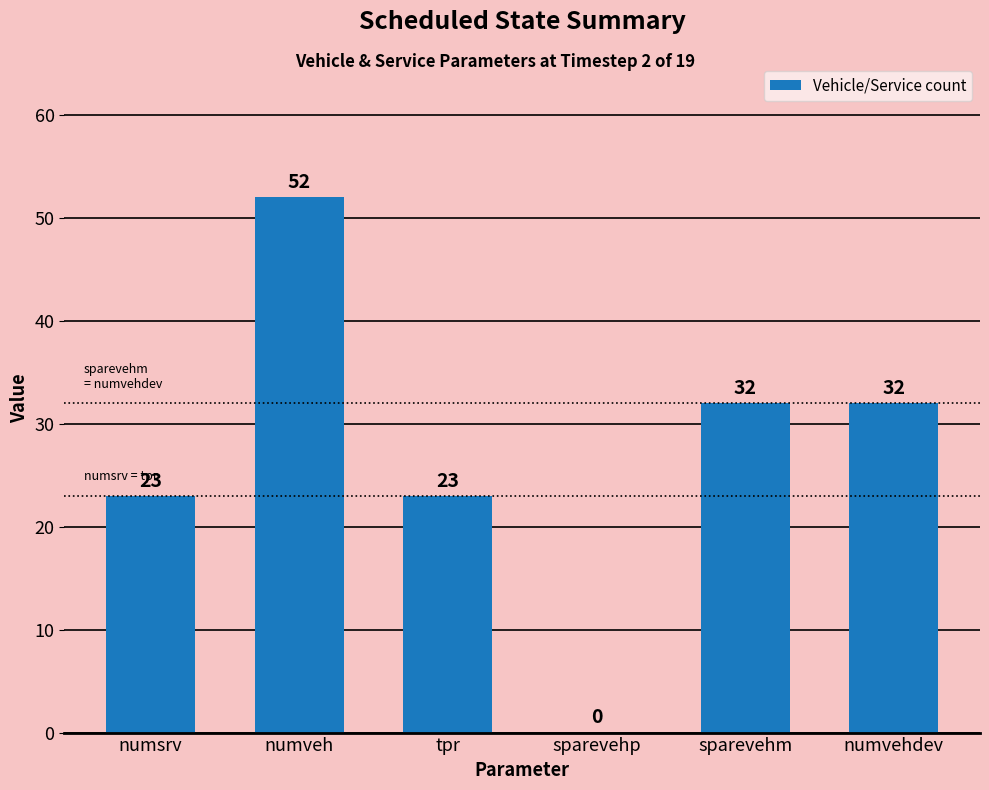

The value at tpr is 23. True or false?

True